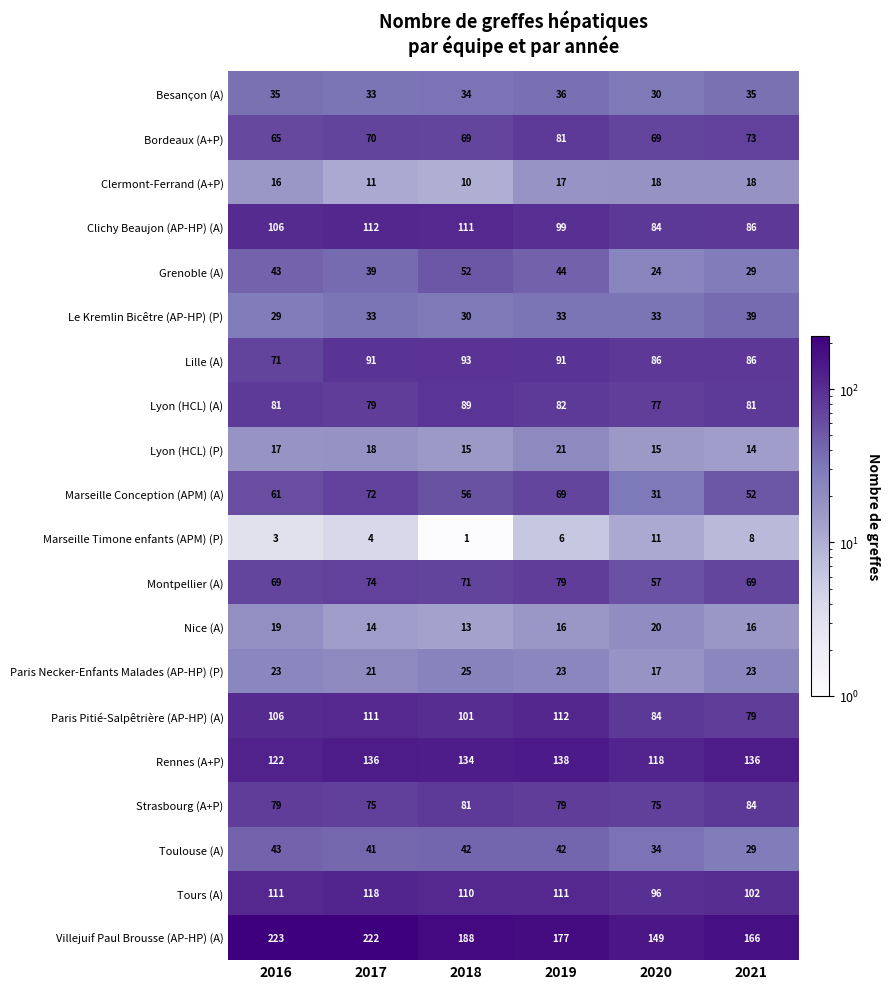

At how many categories does at least one series exceed 79?

6